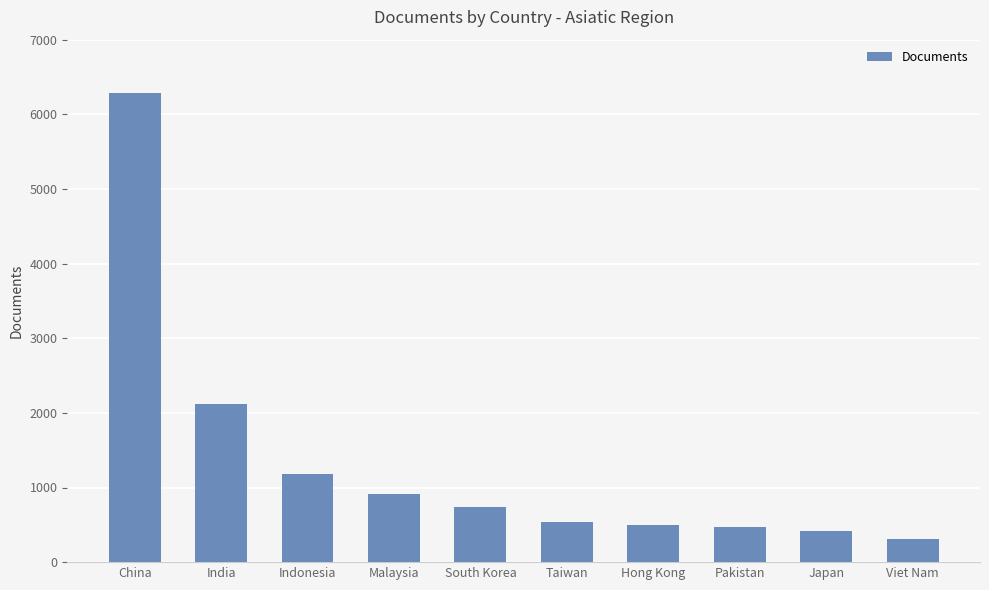

Where does the data first go above 743?

China